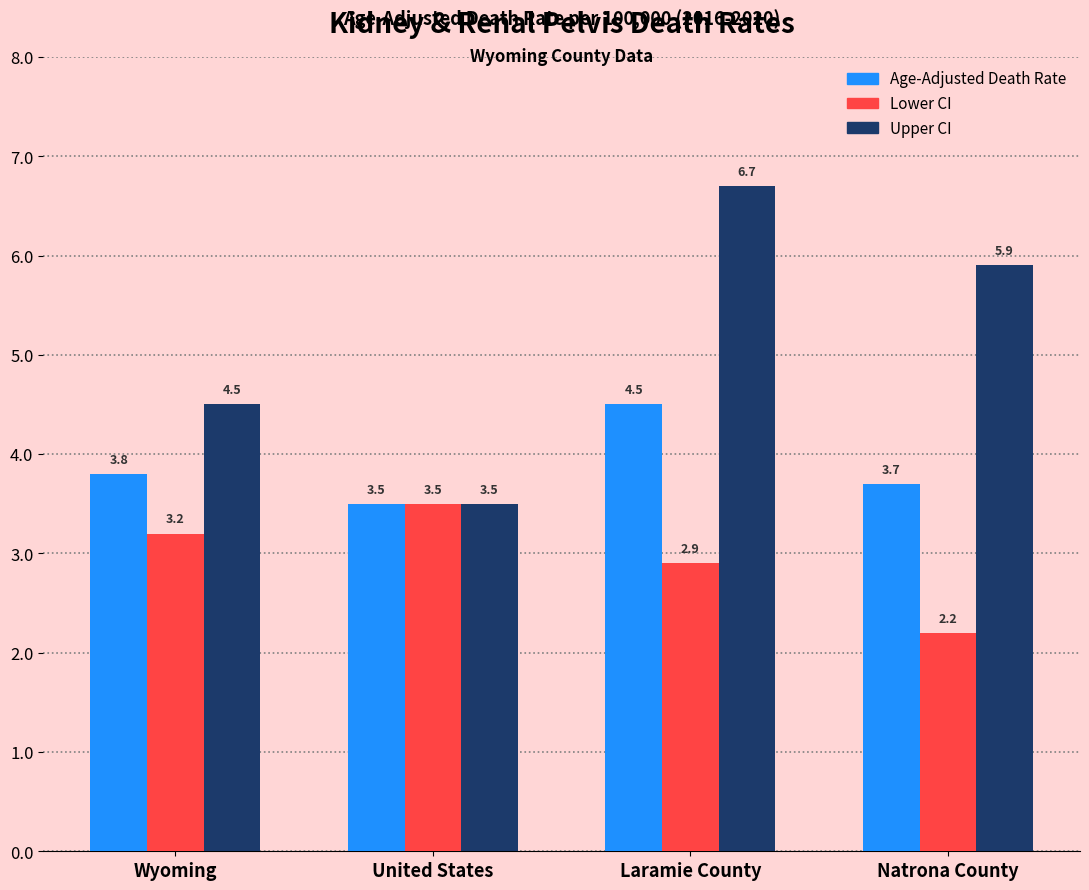

Reading left to right, list all the values displayed in this chart.

Age-Adjusted Death Rate: 3.8	3.5	4.5	3.7
Lower CI: 3.2	3.5	2.9	2.2
Upper CI: 4.5	3.5	6.7	5.9